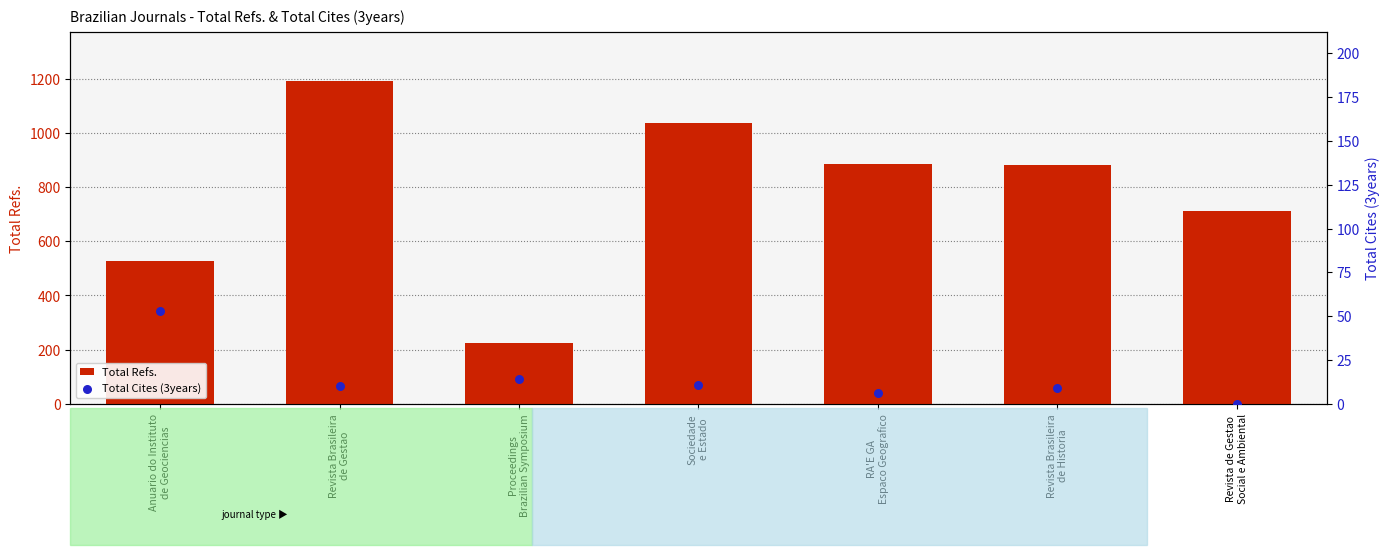

What is the total value across all series at RA'E GA
Espaco Geografico?

889